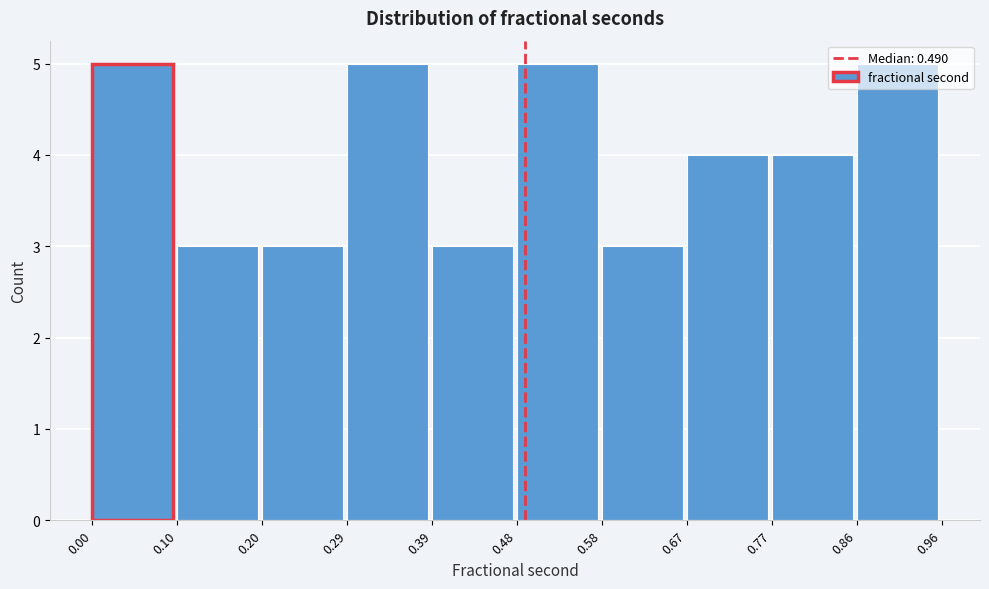

Reading left to right, list every bar in this chart as the range it spans on the x-axis followed by its height. The values are not printed on the chart, so give them approximately, as read against the axis.

0.00 to 0.10: 5
0.10 to 0.20: 3
0.20 to 0.29: 3
0.29 to 0.39: 5
0.39 to 0.48: 3
0.48 to 0.58: 5
0.58 to 0.67: 3
0.67 to 0.77: 4
0.77 to 0.86: 4
0.86 to 0.96: 5